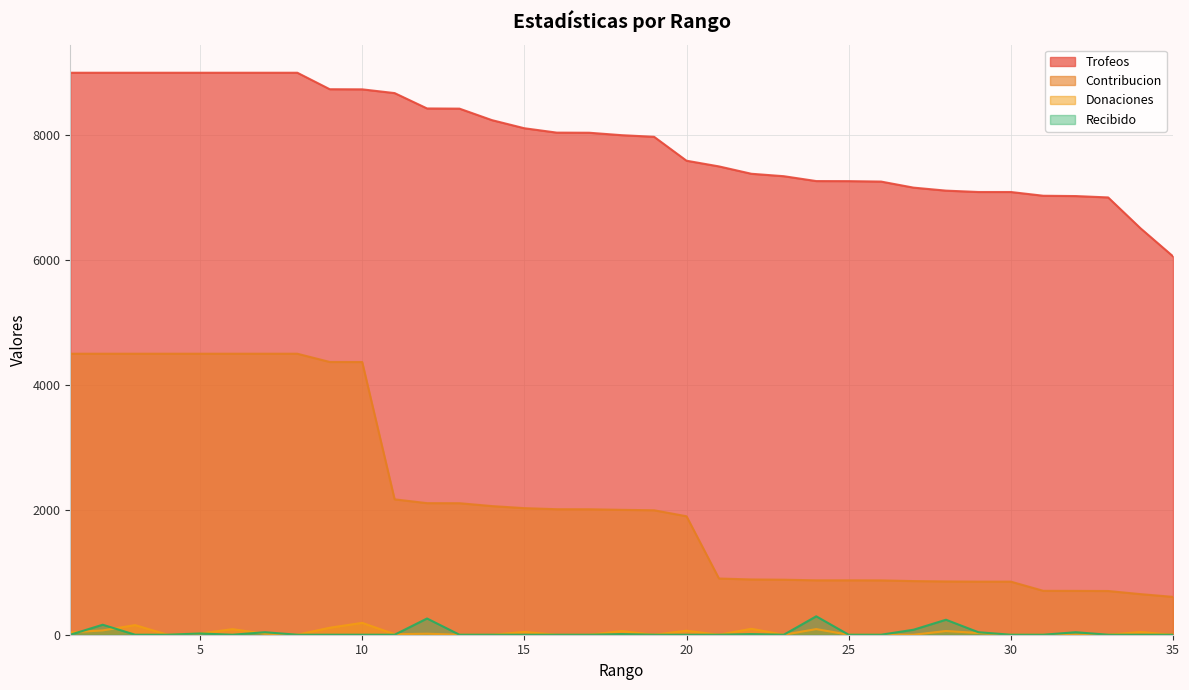

The Recibido series shows 199 at 9. True or false?

False